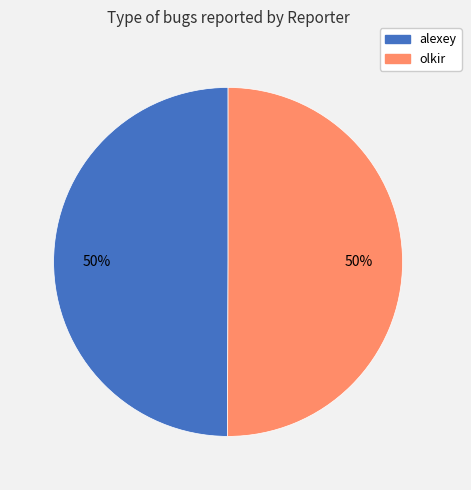

How many slices are in this pie chart?

2